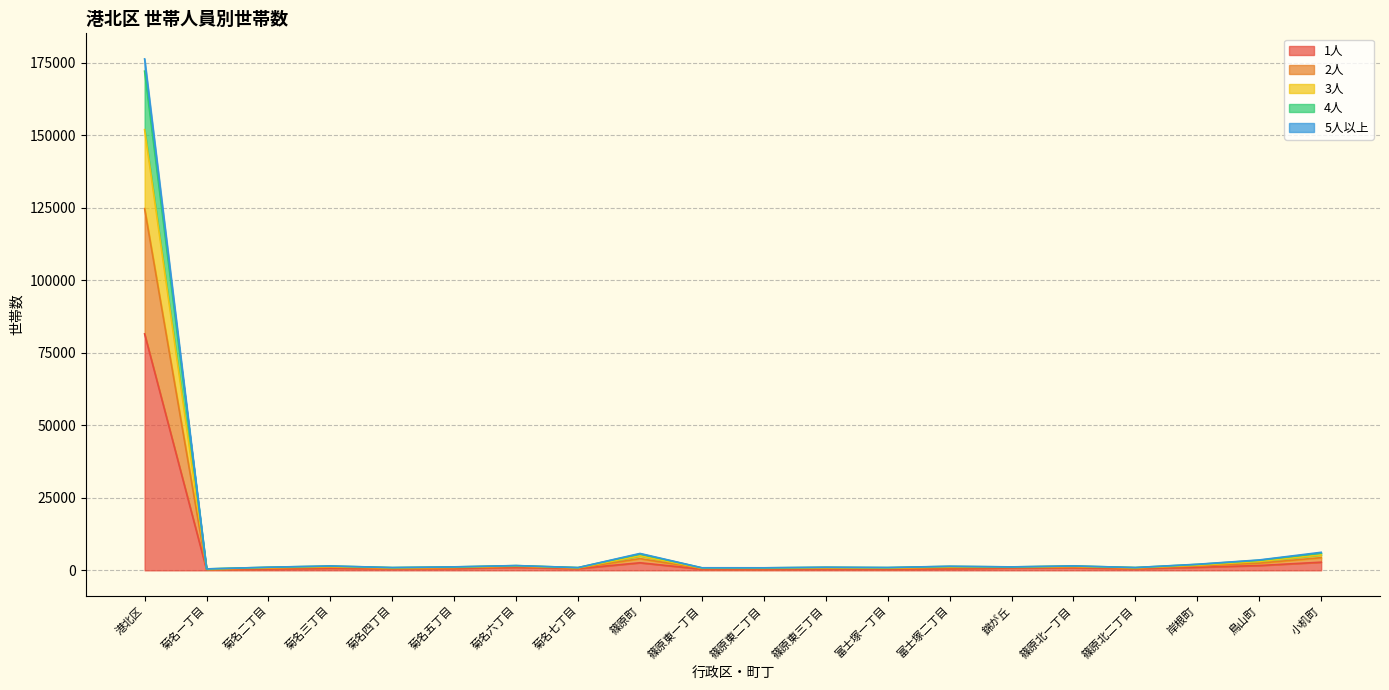

What is the value of the 2人 point at the 8th from the left?

949